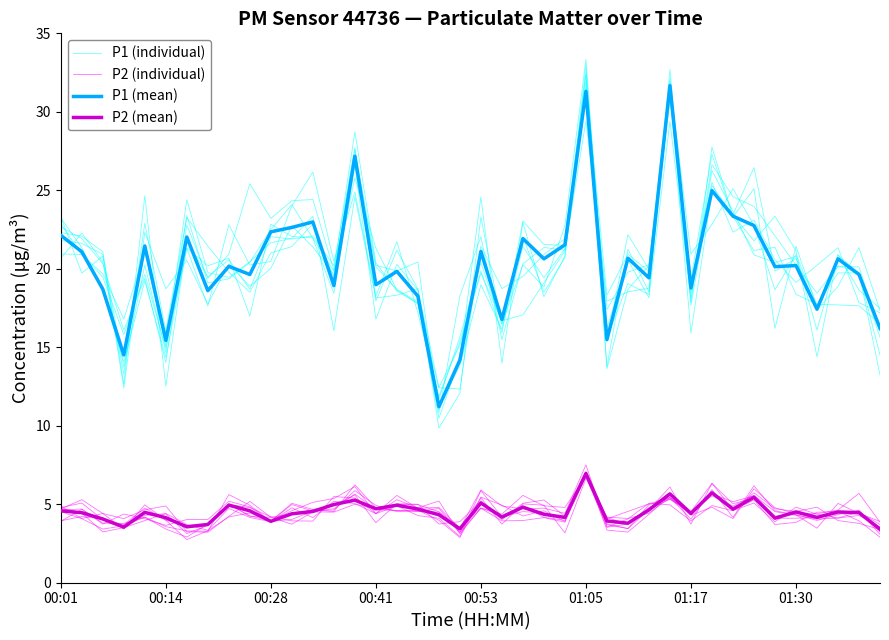

Where is P2 (individual) nearest to the value 5?

32